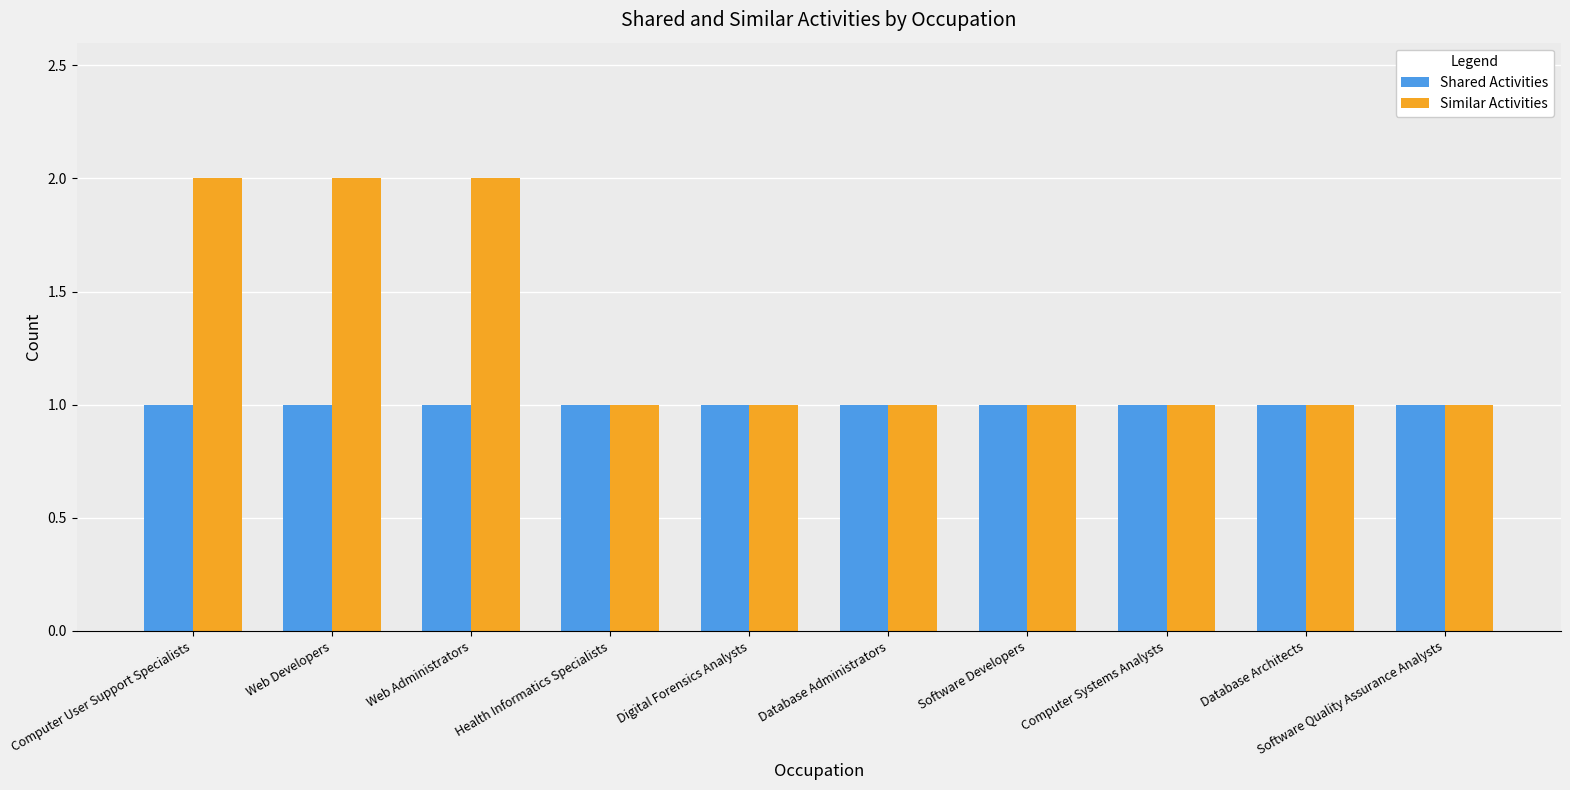

What is the label of the 3rd bar from the right?

Computer Systems Analysts